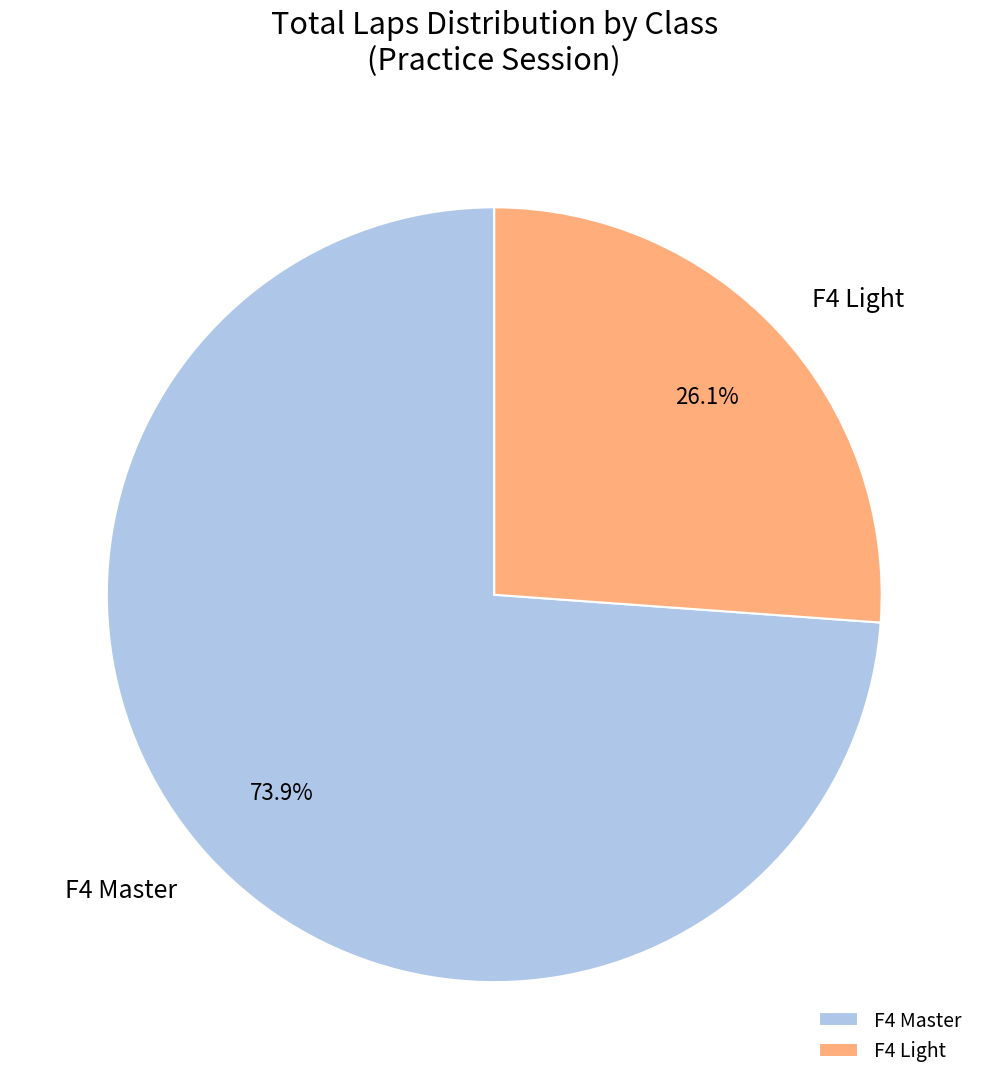

Combined, what portion of the pie is F4 Master and F4 Light?

100.0%